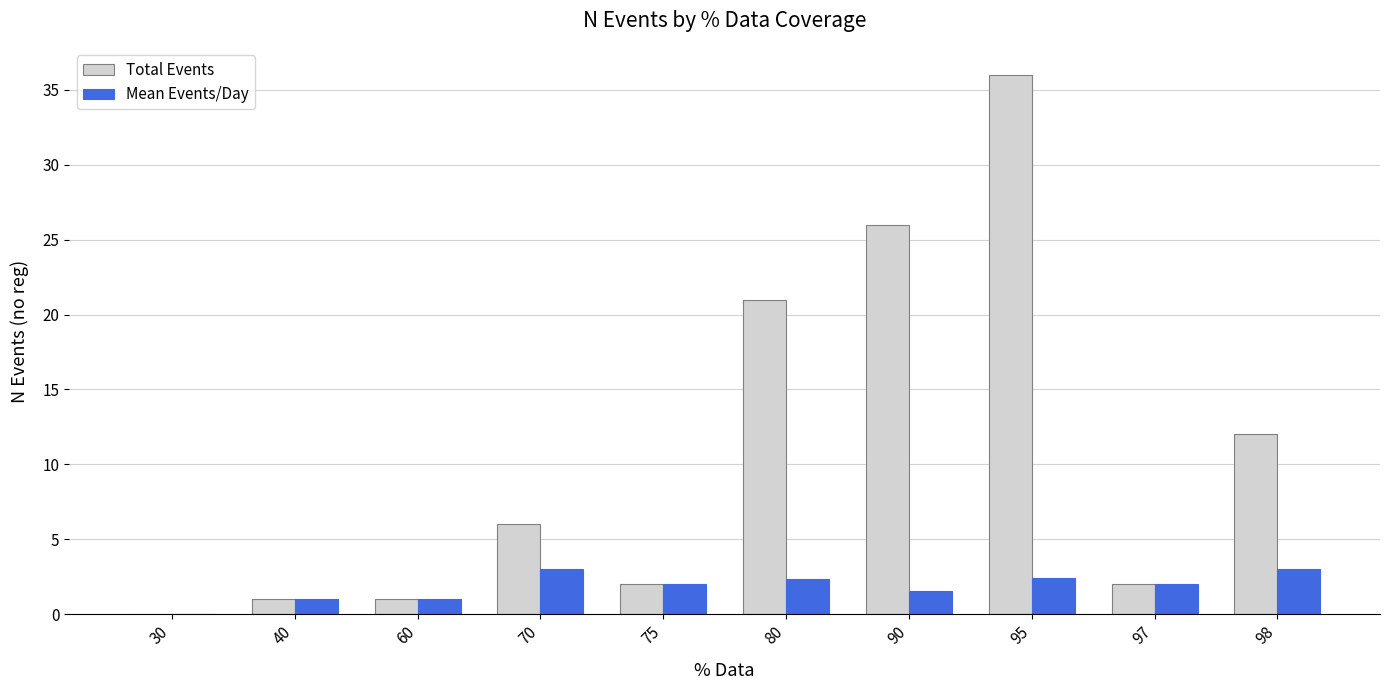

Which series changed the most between 75 and 98?

Total Events